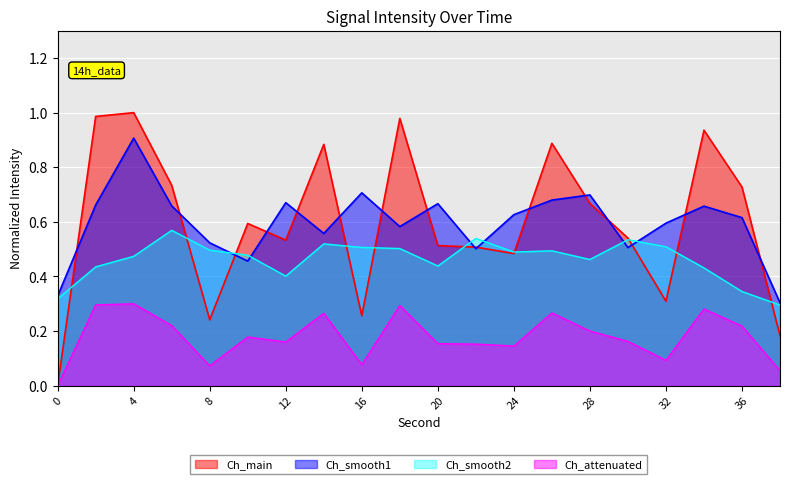

What is the greatest value displayed?

0.3